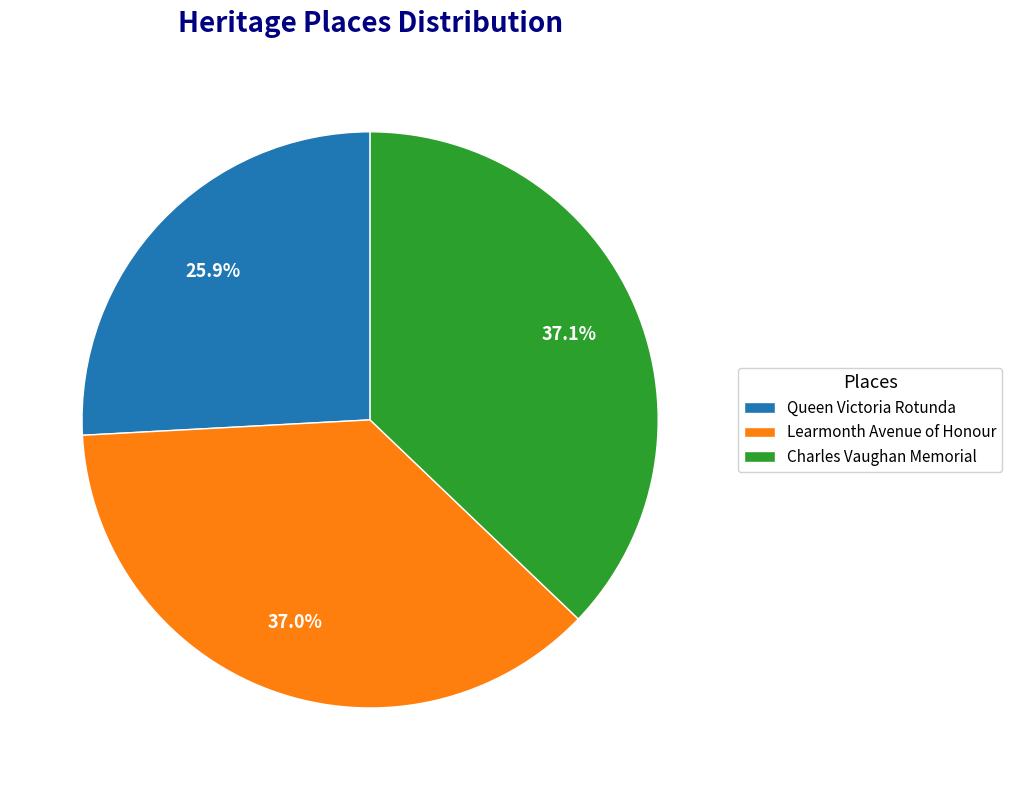

How many segments does this pie chart have?

3